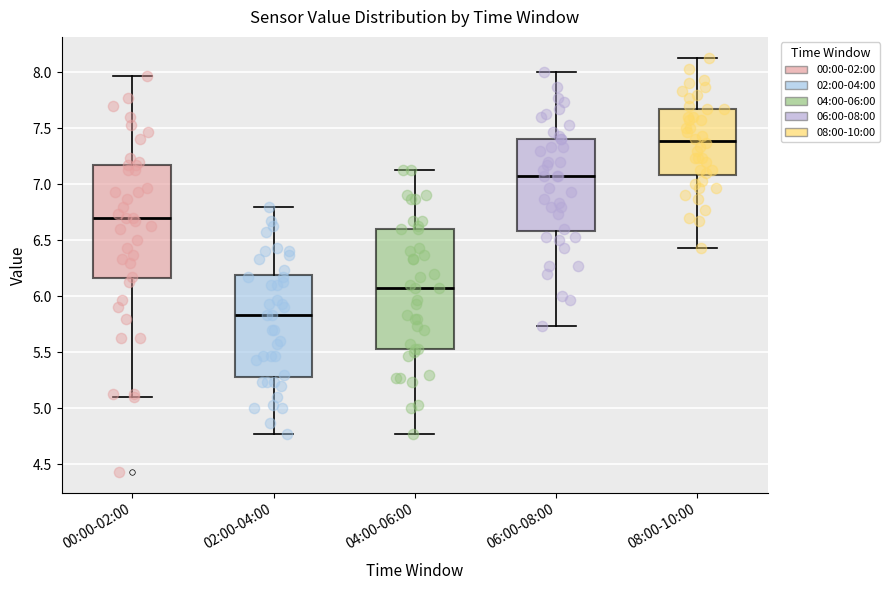

Reading left to right, read every box against the y-axis: the position of its median line, the range the box covers, and the ends of its whiskers. The values are not printed on the chart, so give them approximately, as read against the axis.

00:00-02:00: median 6.70, box 6.15 to 7.15, whiskers 5.10 to 7.95
02:00-04:00: median 5.85, box 5.30 to 6.20, whiskers 4.75 to 6.80
04:00-06:00: median 6.05, box 5.55 to 6.60, whiskers 4.75 to 7.15
06:00-08:00: median 7.05, box 6.60 to 7.40, whiskers 5.75 to 8.00
08:00-10:00: median 7.40, box 7.10 to 7.65, whiskers 6.45 to 8.15